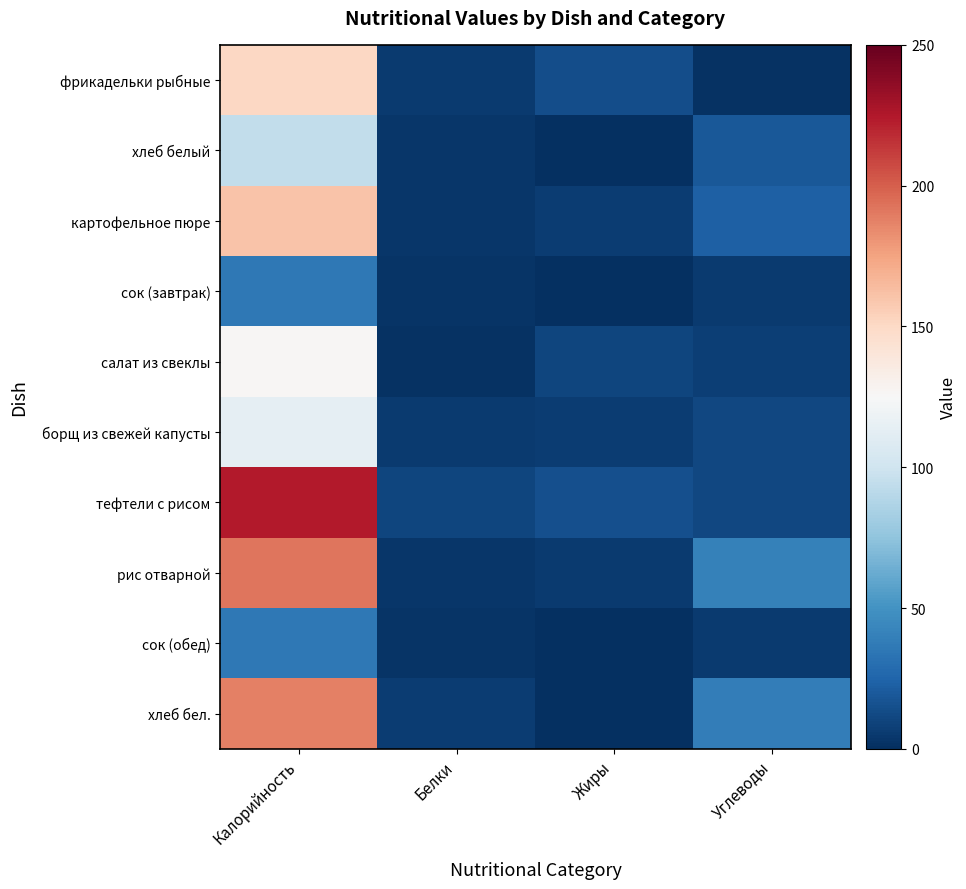

At which category is the sum across all series the highest?

Калорийность